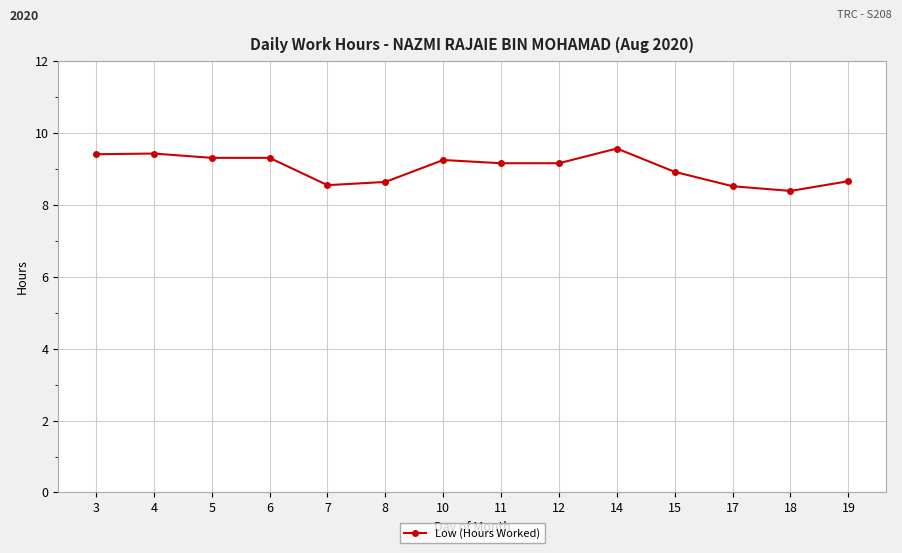

What is the smallest value displayed?

8.4